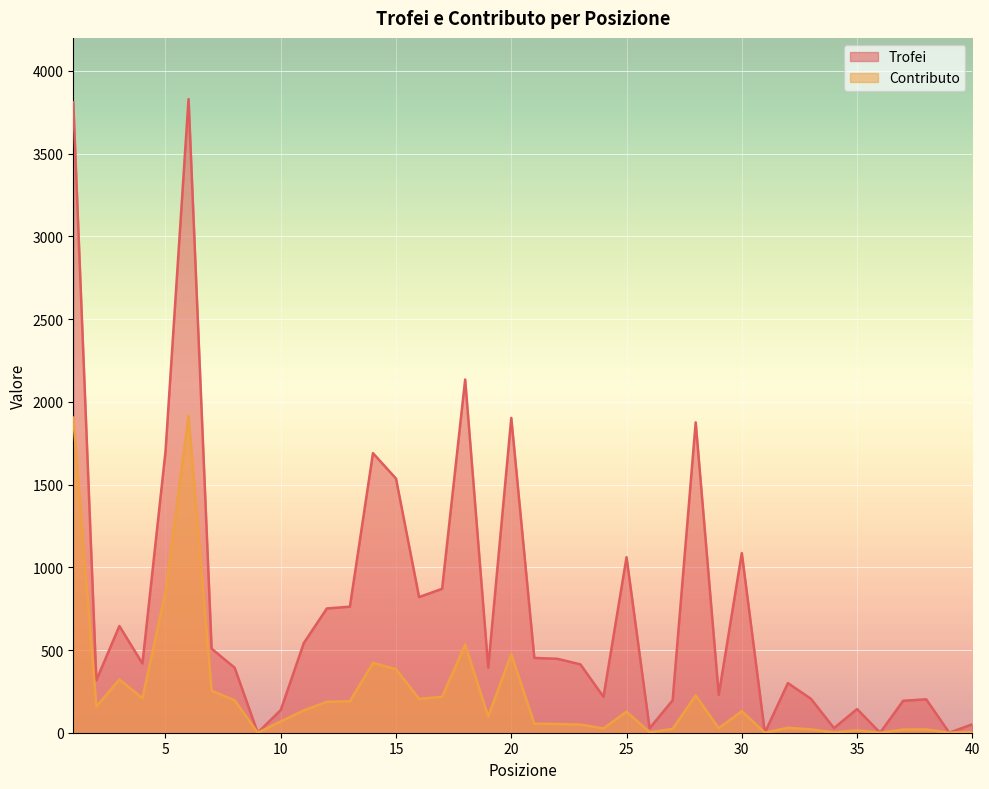

Which category has the highest value in the Contributo series?

6